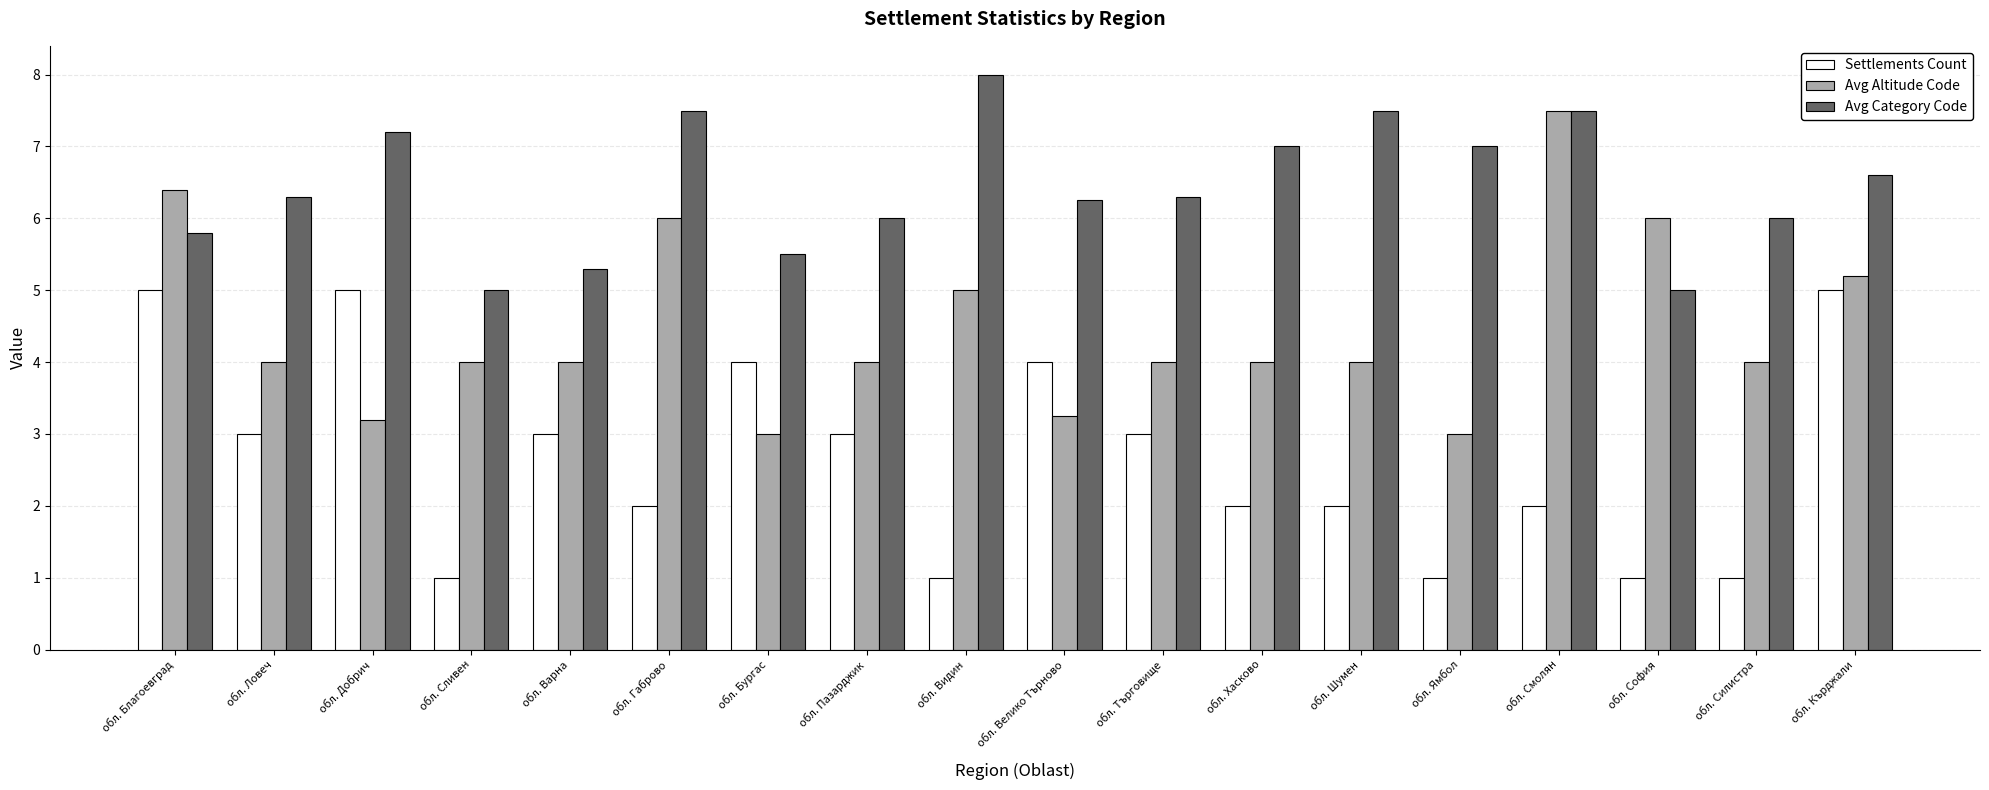

Rank the series at обл. София from lowest to highest value.

Settlements Count, Avg Category Code, Avg Altitude Code